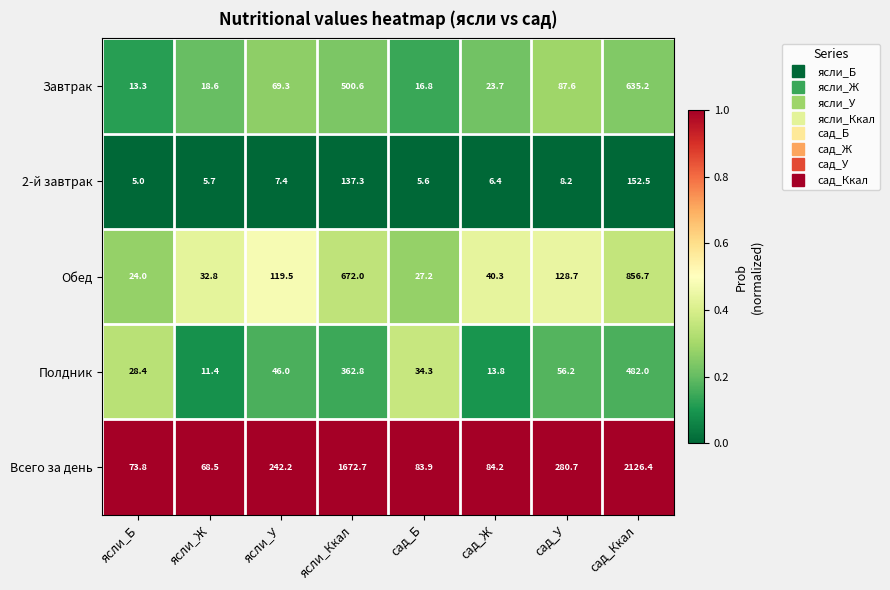

At сад_Ккал, list the series in order from smallest to largest.

2-й завтрак, Полдник, Завтрак, Обед, Всего за день